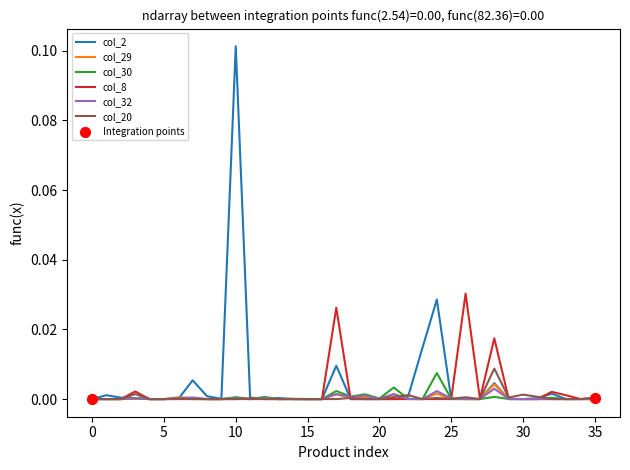

Which series has the largest range (max minus min)?

col_2